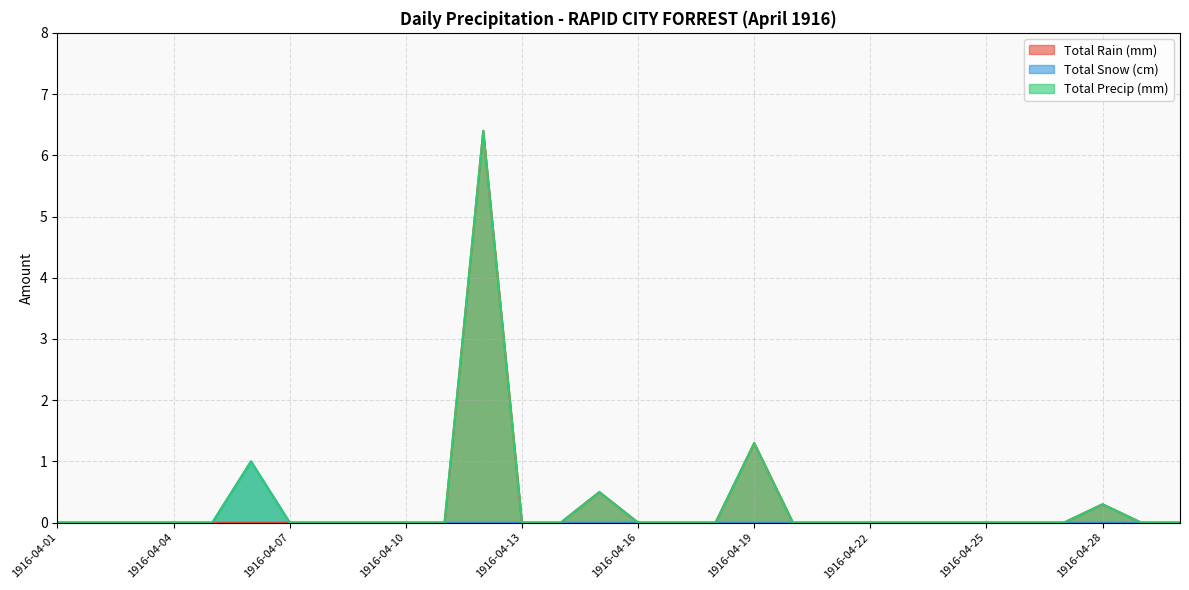

True or false: Total Precip (mm) and Total Rain (mm) intersect in this chart.

False